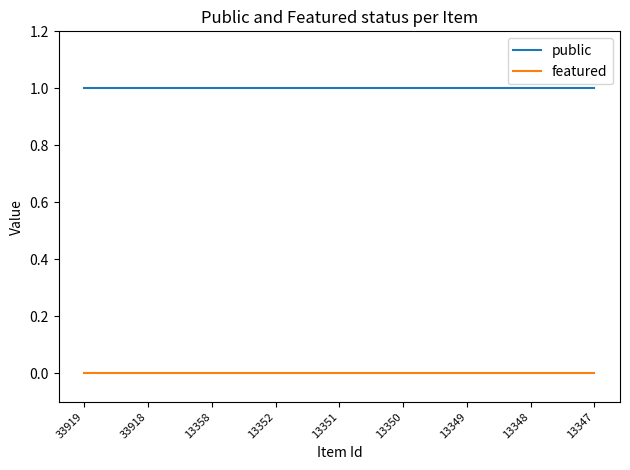

The public series shows 1 at 33918. True or false?

True